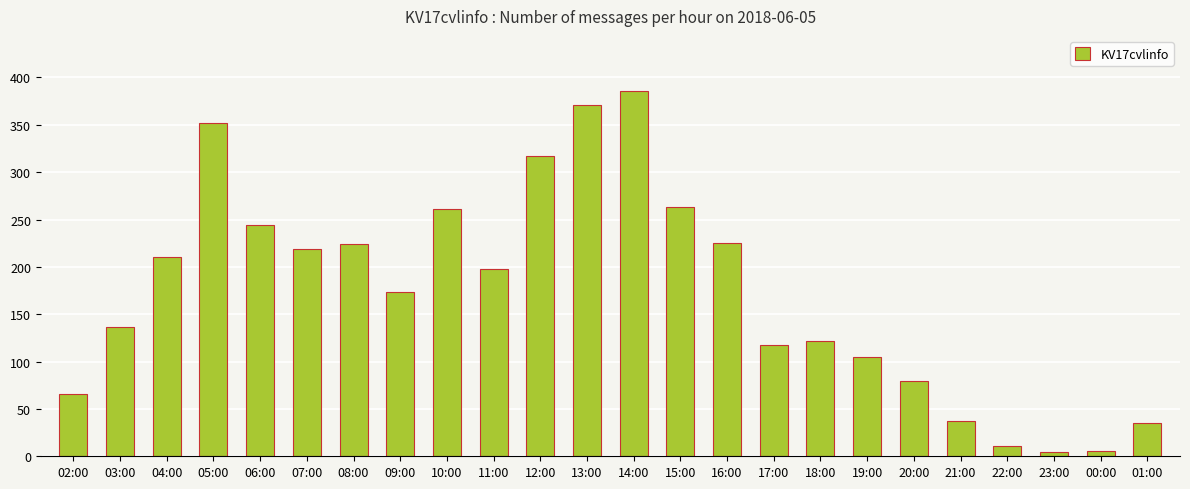

What is the label of the 20th bar from the right?

06:00